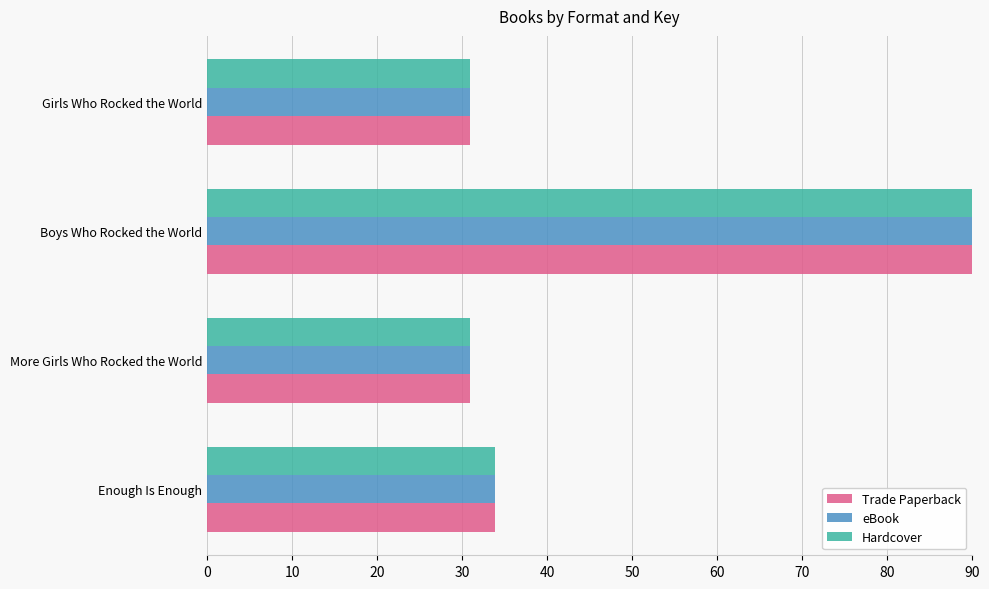

Is it true that Hardcover equals 30.9 at Girls Who Rocked the World?

True